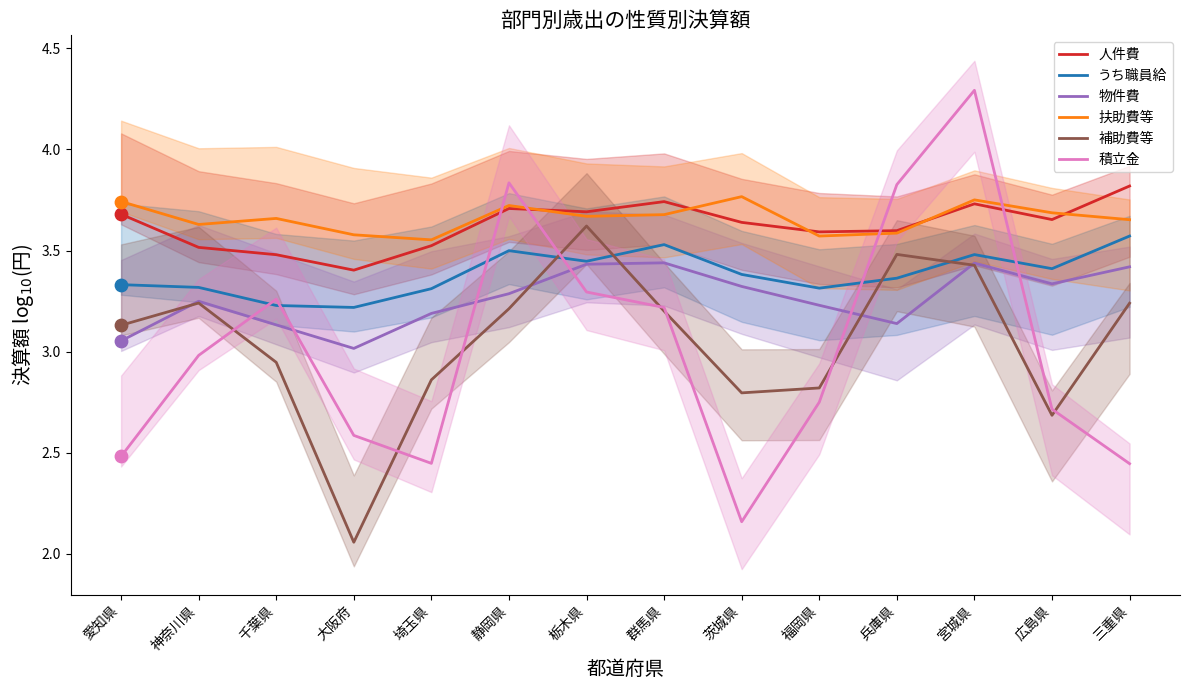

At how many categories does at least one series exceed 3?

14